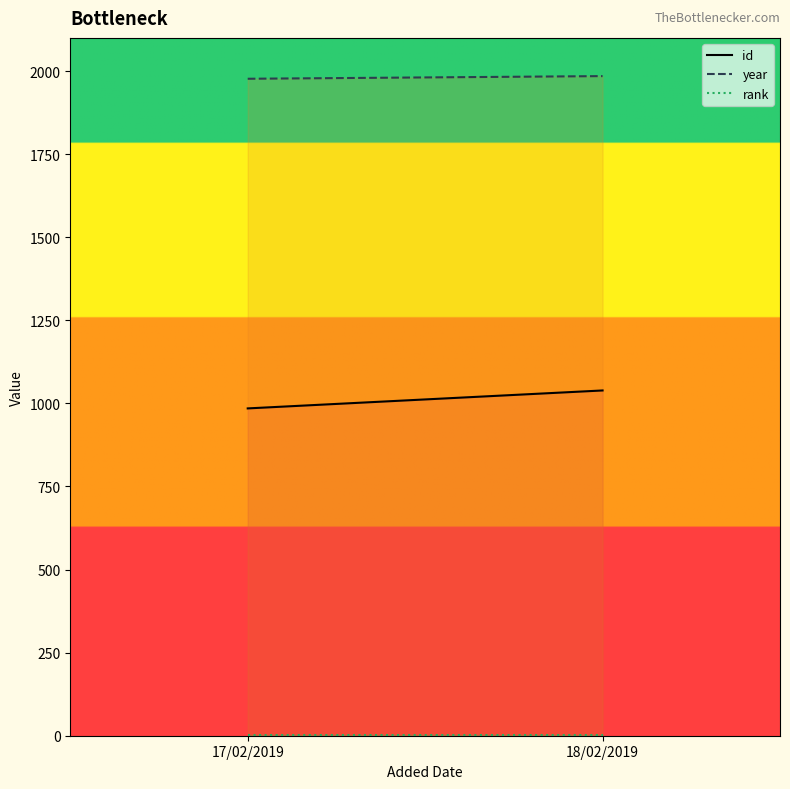

What is the difference between the maximum and minimum values in the id series?

54